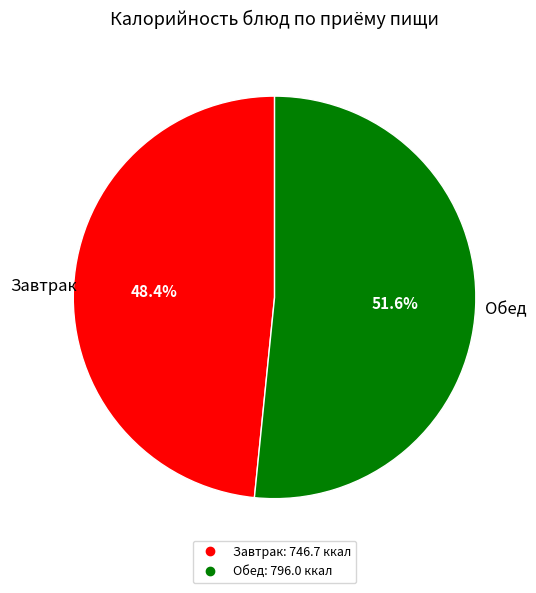

Does any single category account for the majority?

Yes